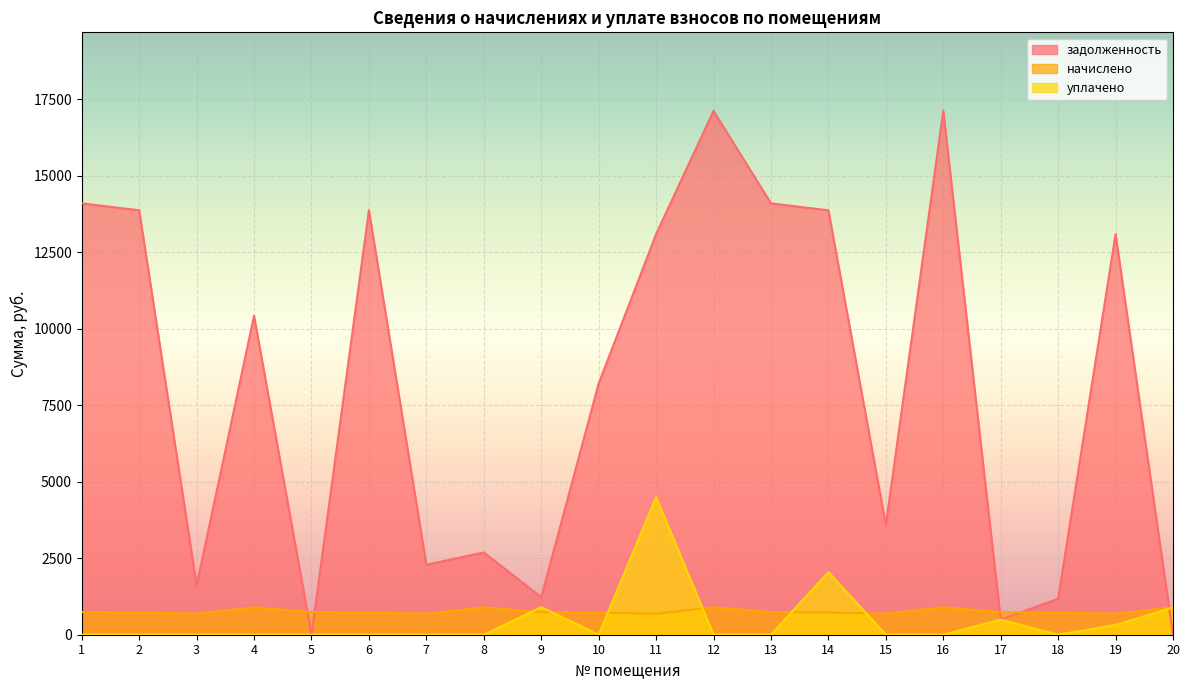

How many data points in начислено are less than 738?

10